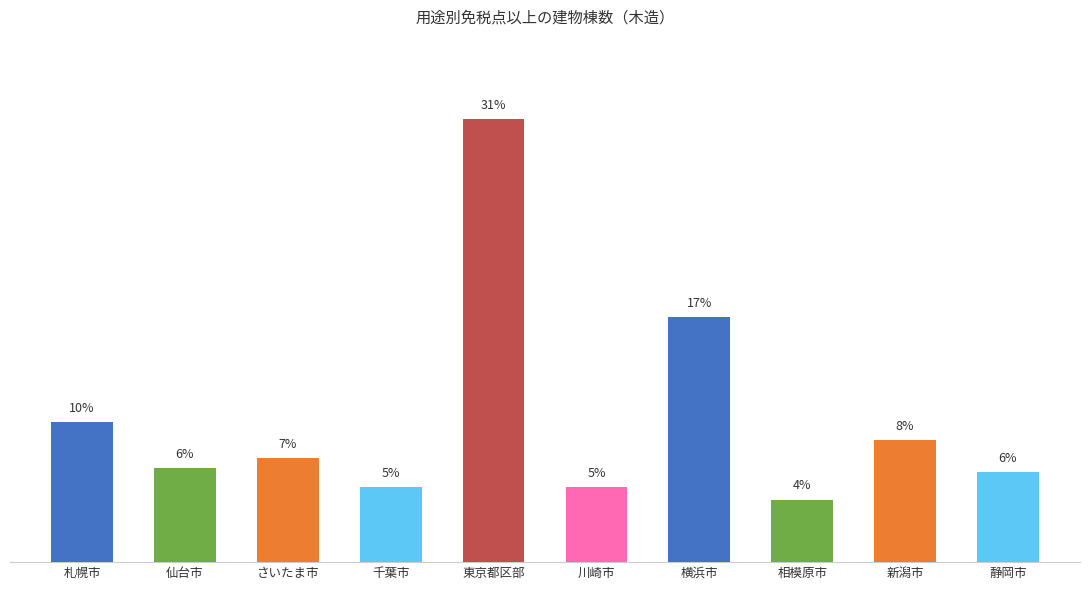

Does the chart contain any negative values?

No